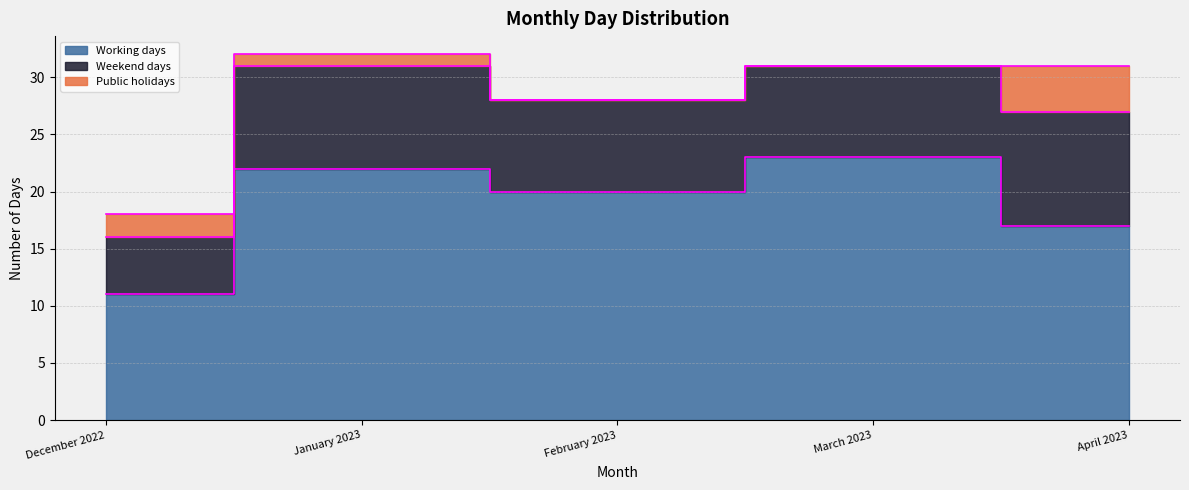

What is the difference between the maximum and minimum values in the Weekend days series?

5